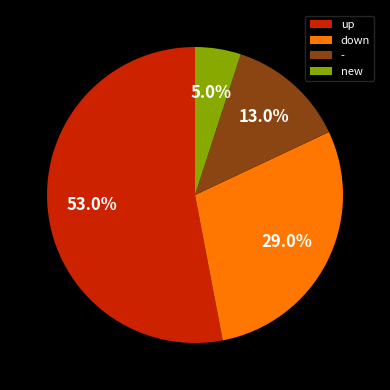

To the nearest percent, what is the difference between the new and down slice percentages?

24%